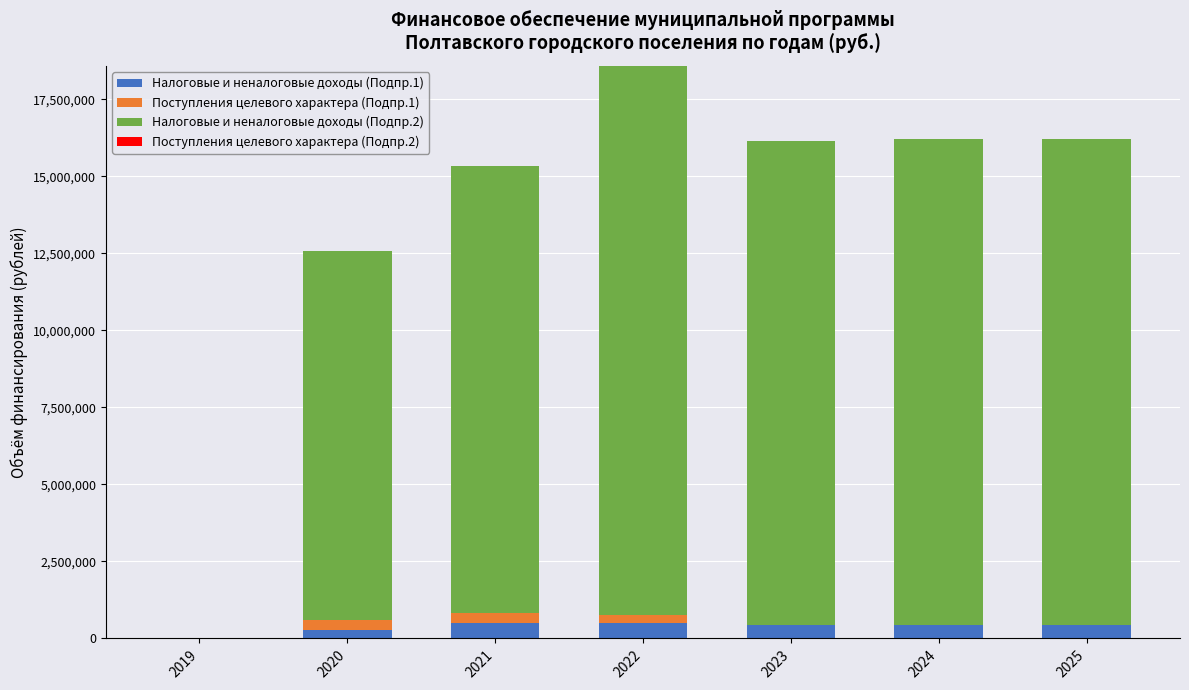

What is the sum of all Налоговые и неналоговые доходы (Подпр.1) values?

2589962.2